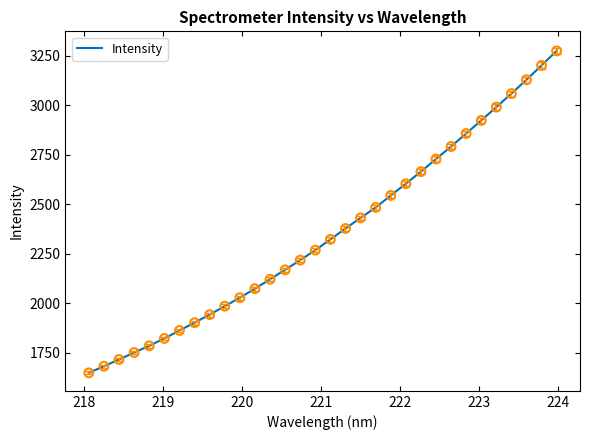

What is the difference between the maximum and minimum values?

1627.7